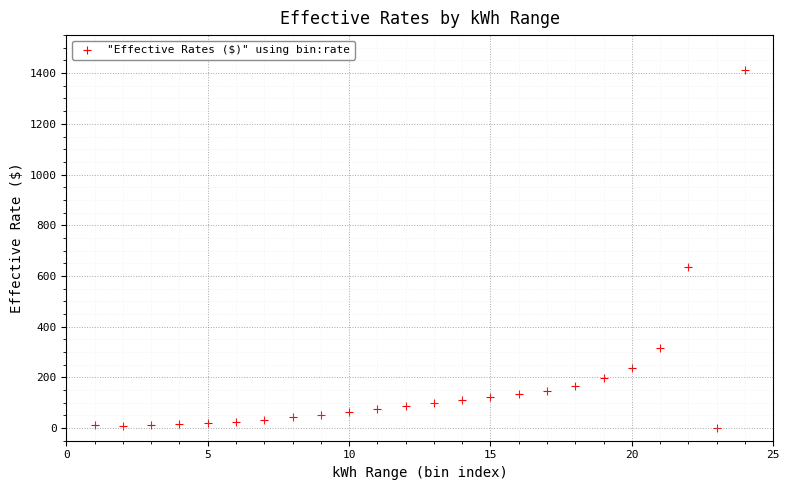

What is the range of X values (max minus min)?

23.0